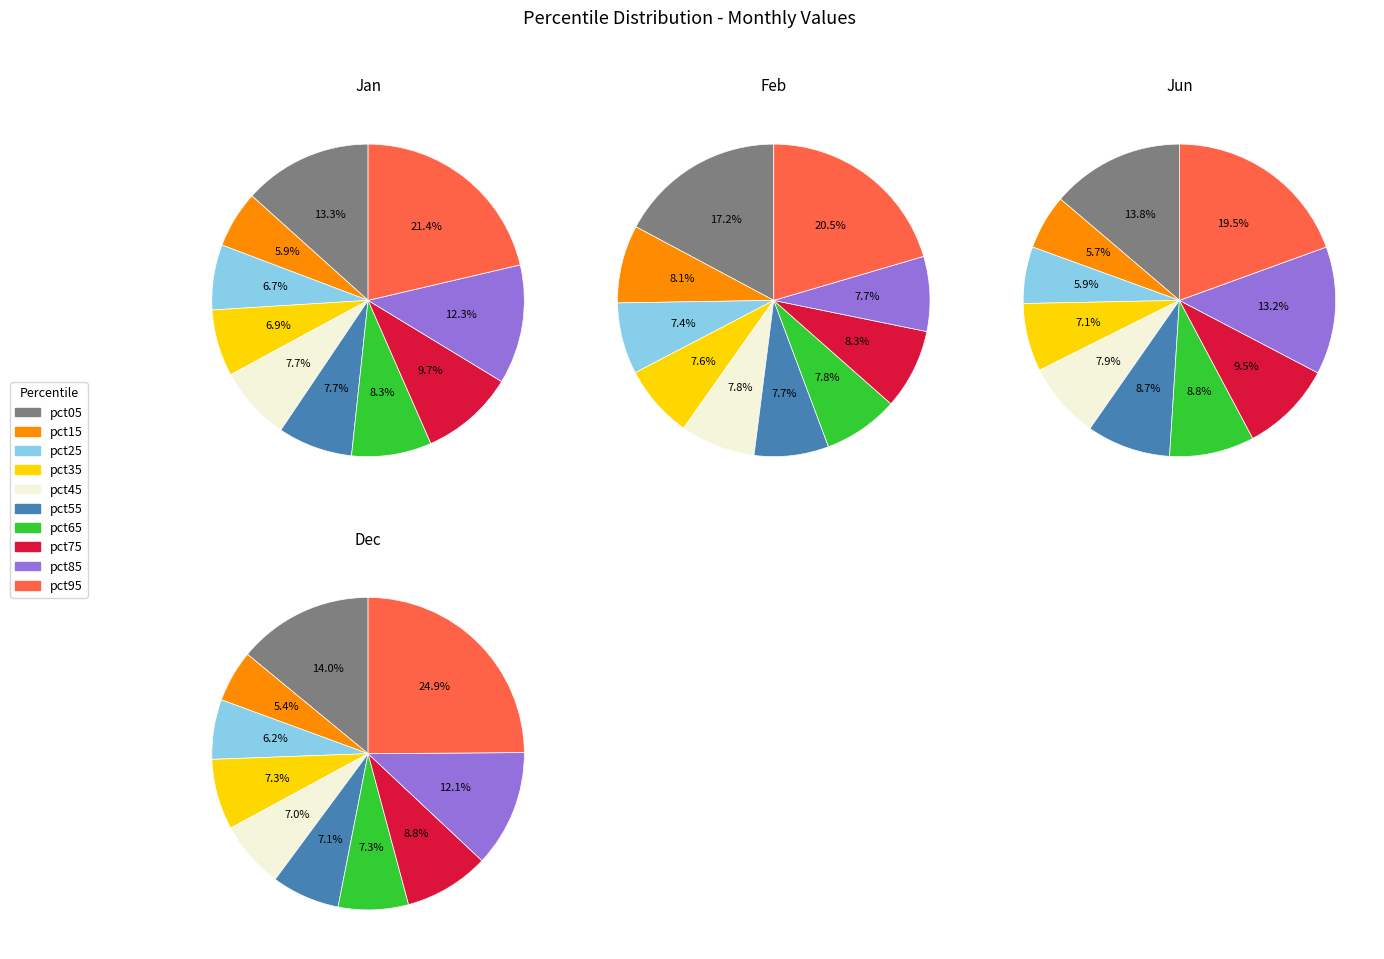

How many slices are in this pie chart?

10